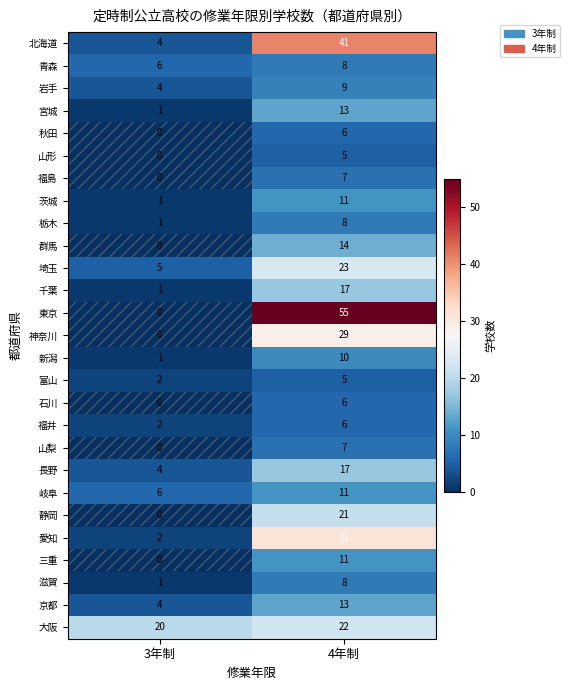

At which label is 岩手 closest to 6?

3年制